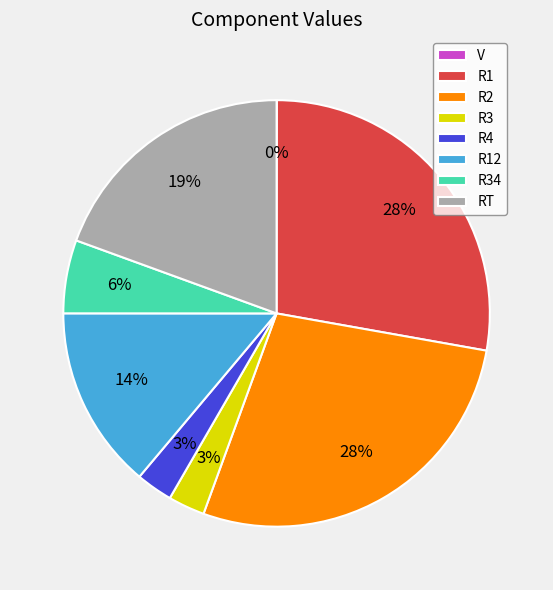

Does R12 account for over 50% of the chart?

No